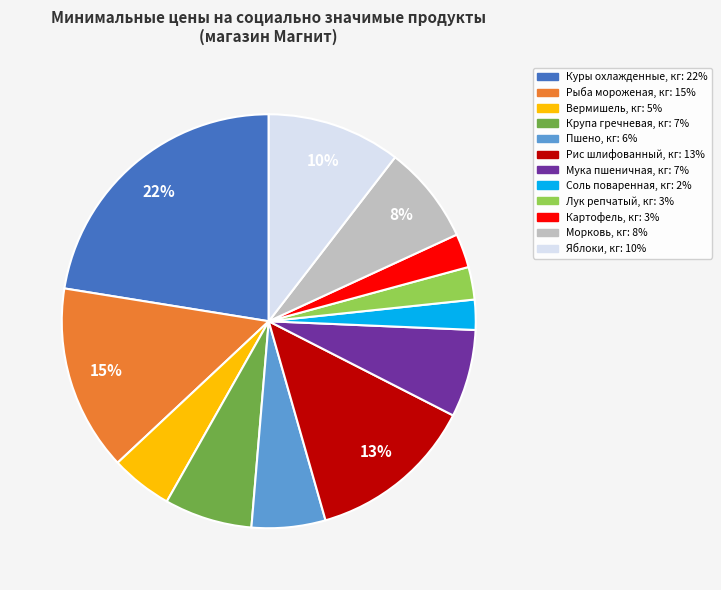

Which slice is the largest?

Куры охлажденные, кг